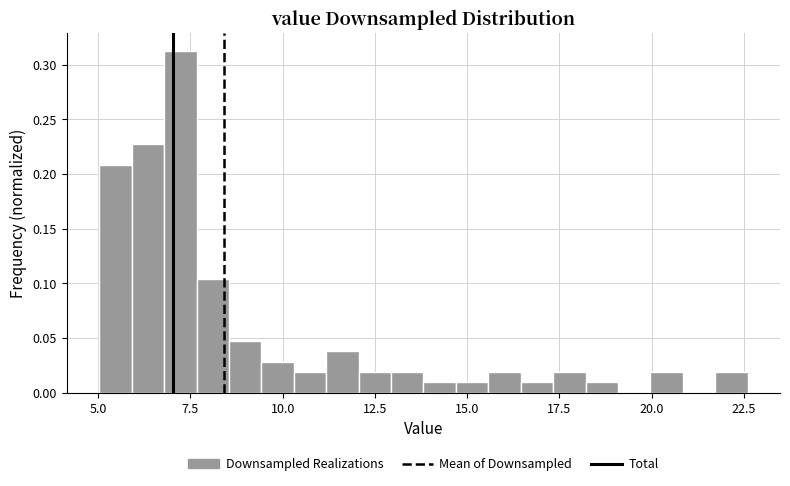

Around what value on the x-axis is the tallest bar? Give the approximate position of its centre, as read against the axis.

7.0